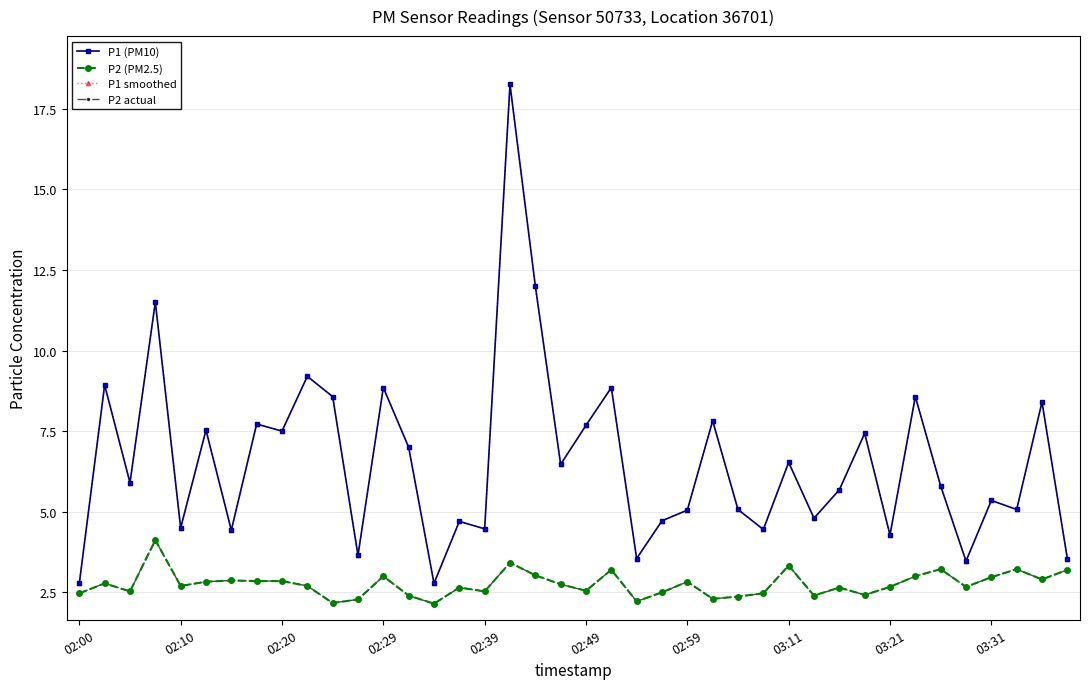

Does the chart have visible grid lines?

Yes